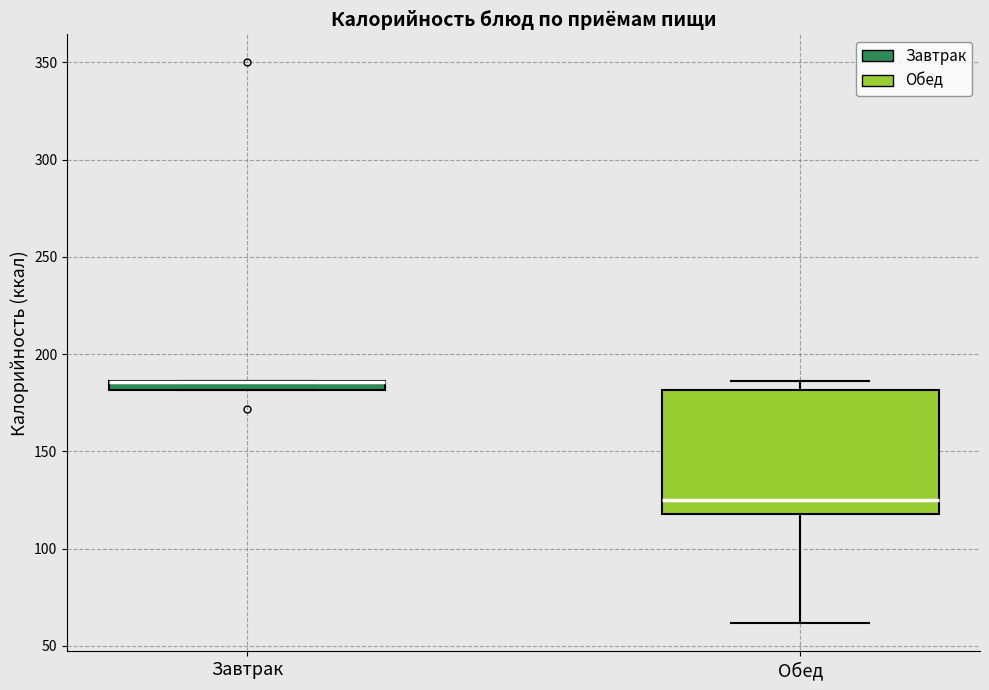

Where is the lower edge of the box for Обед on the y-axis? The values are not printed on the chart, so give them approximately, as read against the axis.

120